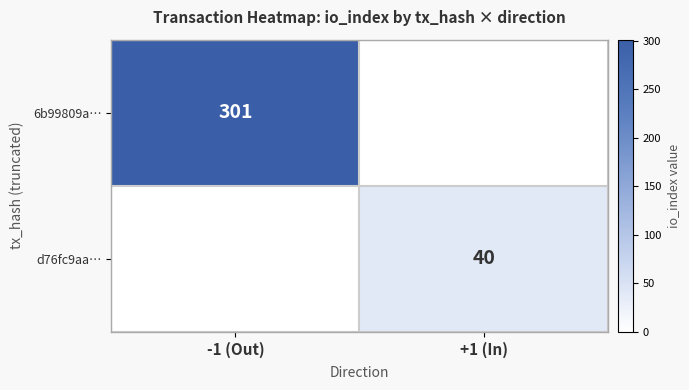

Is the value of d76fc9aa… at +1 (In) greater than the value of 6b99809a… at -1 (Out)?

No